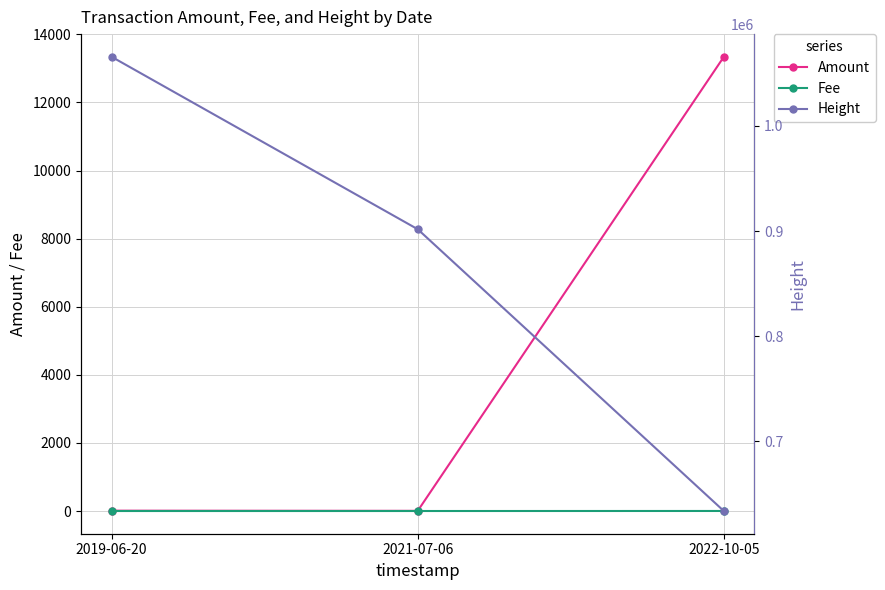

How many Height values are between 633809 and 1065786?

3